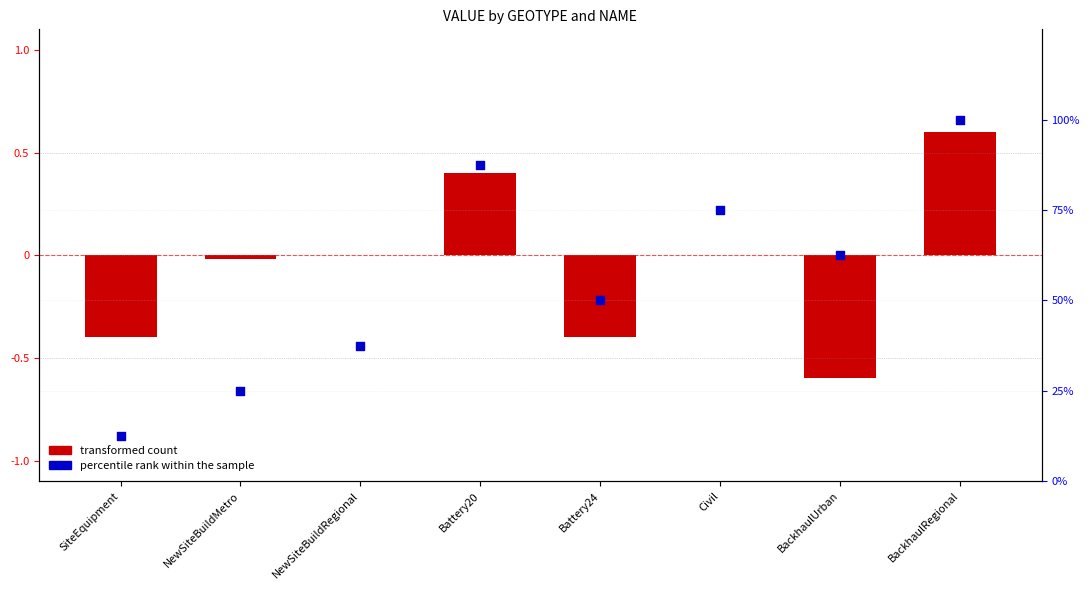

Which series has the largest Y range (max minus min)?

percentile rank within the sample